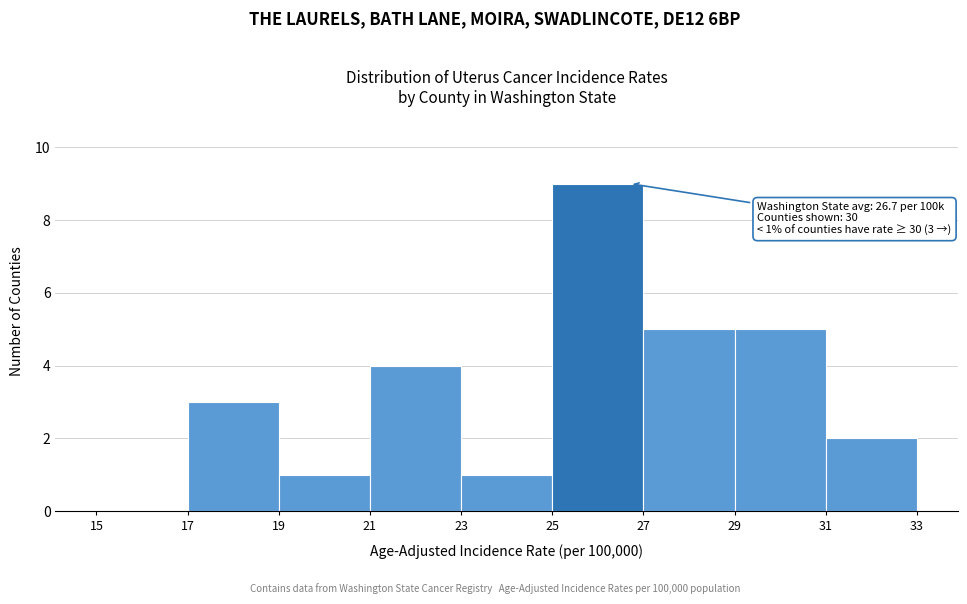

Which range on the x-axis has the tallest bar?

25 to 27